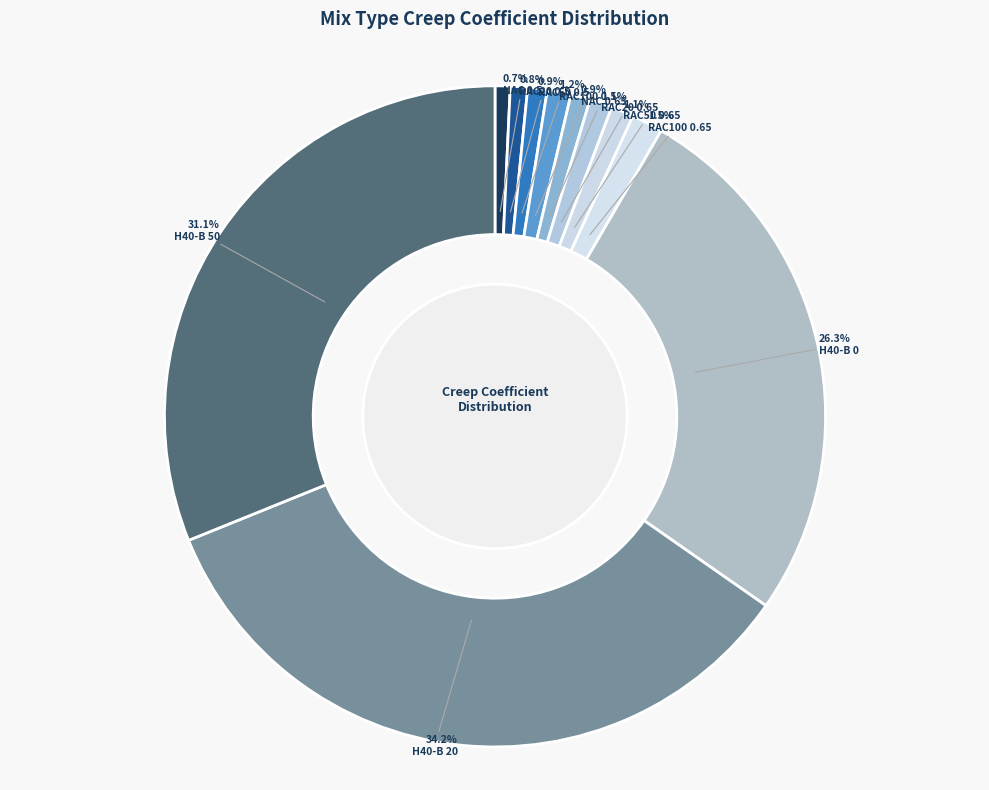

Count the number of slices in the pie.

11